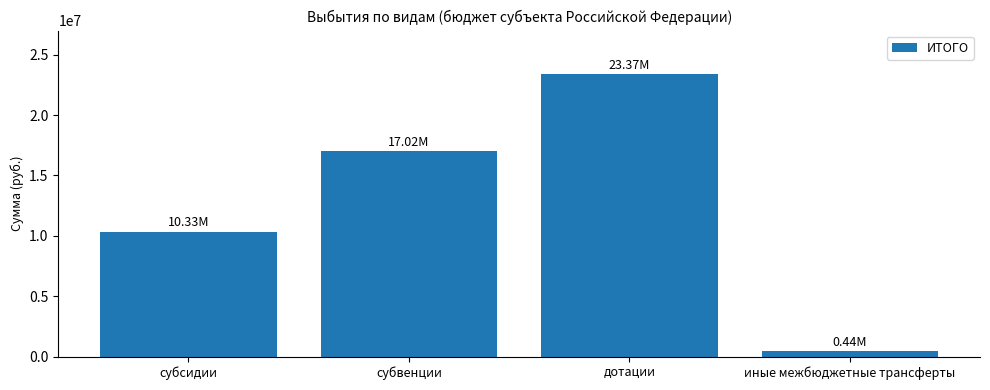

What is the label of the 4th bar from the left?

иные межбюджетные трансферты